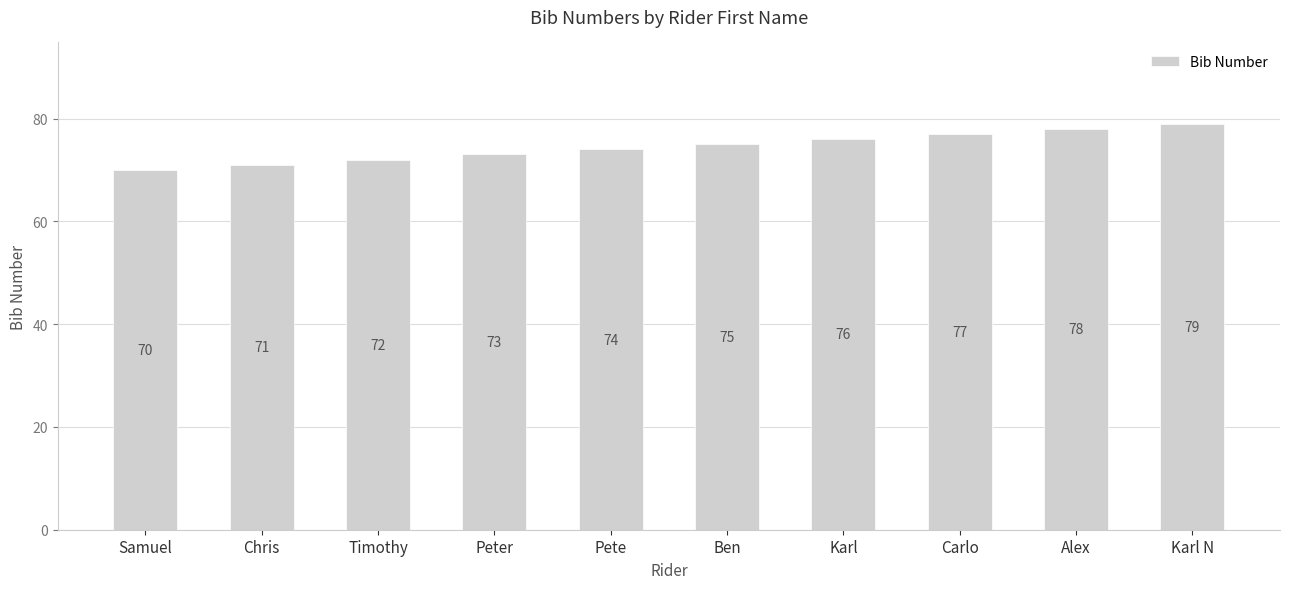

Reading left to right, transcribe all the data shown in this chart.

70	71	72	73	74	75	76	77	78	79